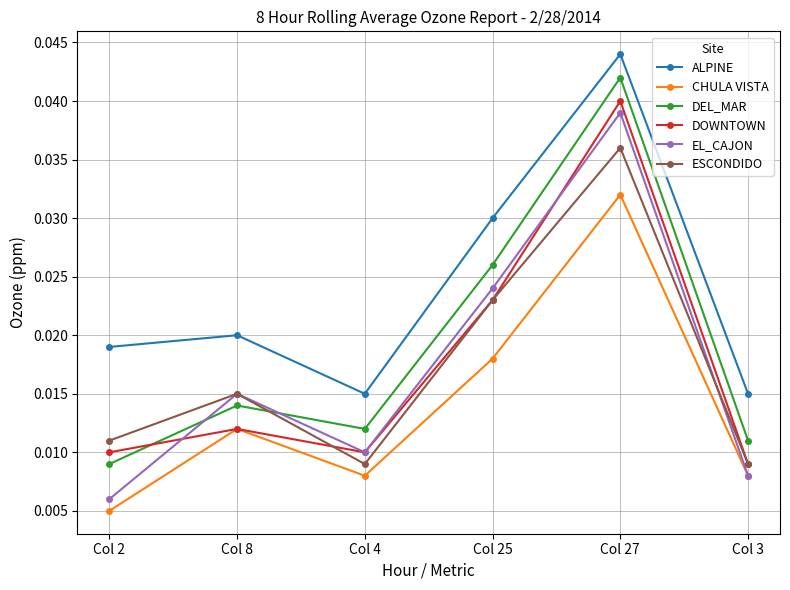

Which series has the largest total across all categories?

ALPINE